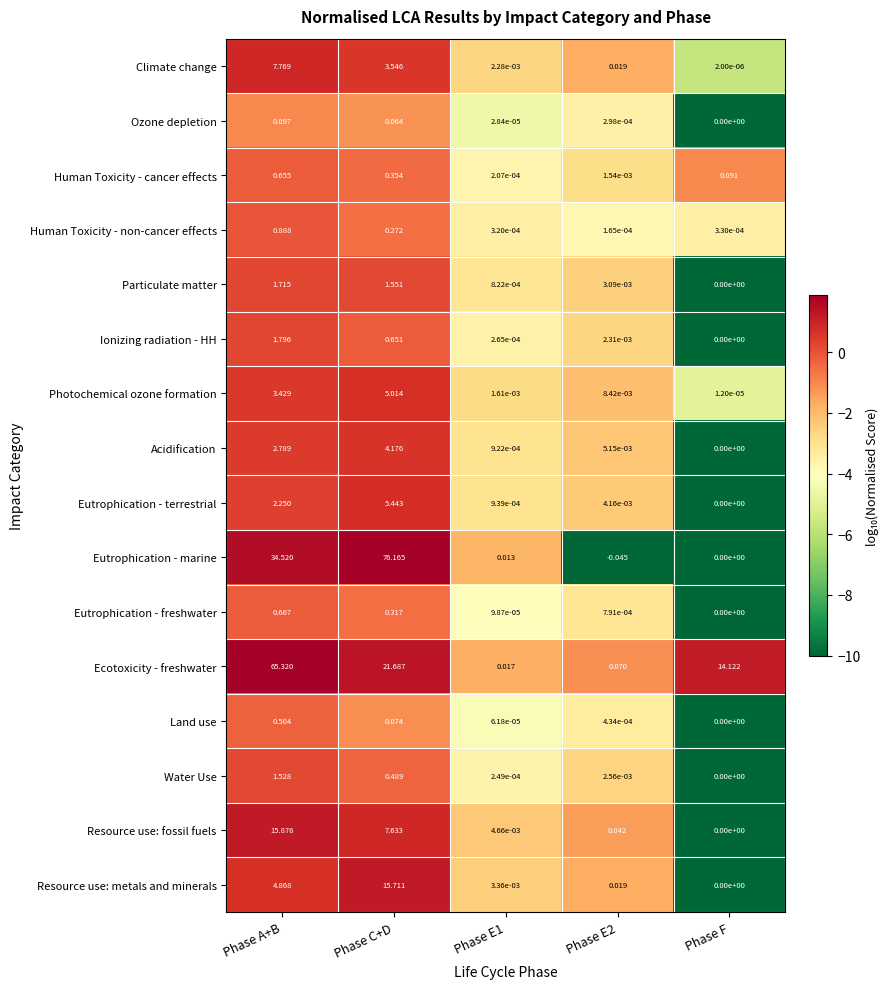

Between Phase A+B and Phase F, which series saw the biggest shift?

Ecotoxicity - freshwater